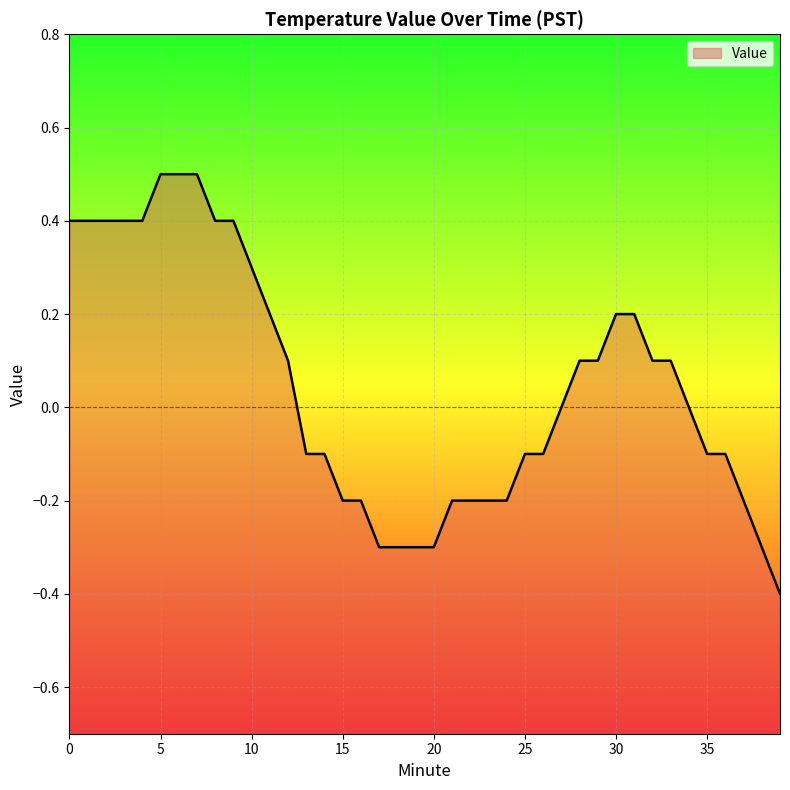

Does the chart display data point markers on the line(s)?

No